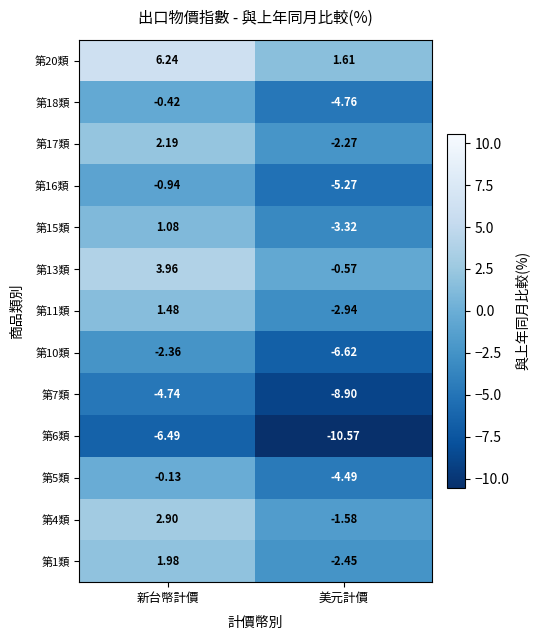

At which label is 第11類 closest to 0?

新台幣計價